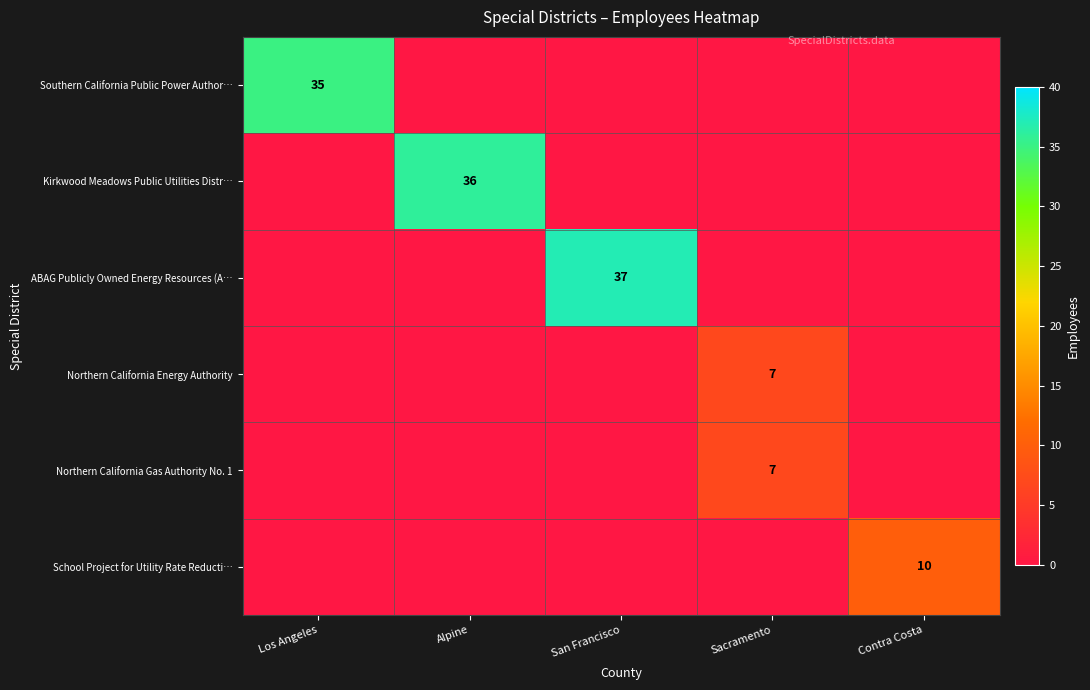

Is it true that ABAG Publicly Owned Energy Resources (A… equals 10 at San Francisco?

False